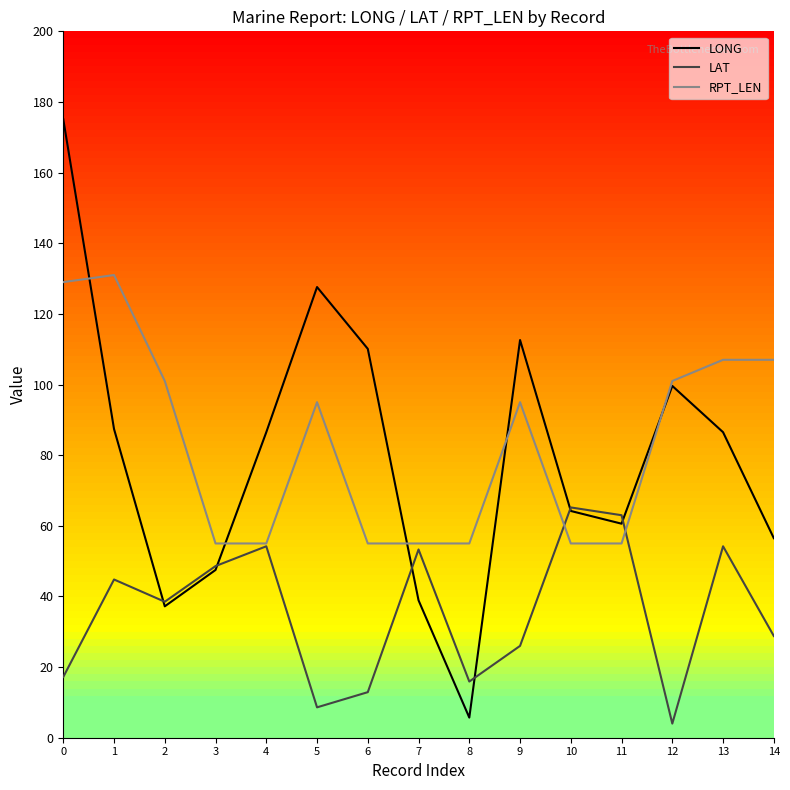

Which series has the largest range (max minus min)?

LONG